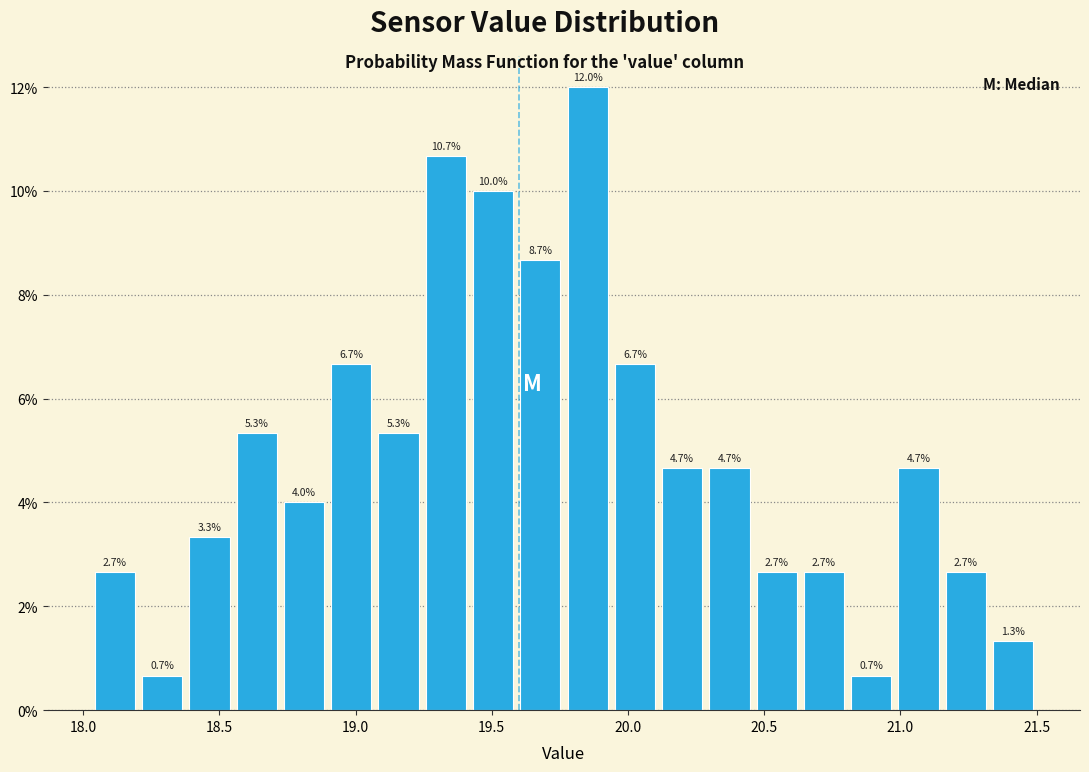

Around what value on the x-axis is the tallest bar? Give the approximate position of its centre, as read against the axis.

19.85